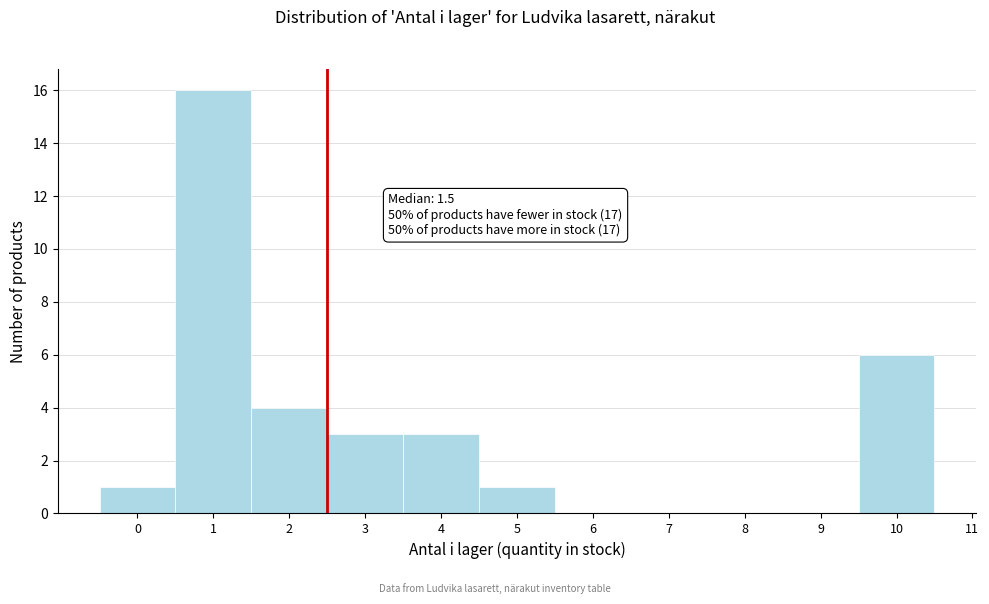

Reading left to right, transcribe all the data shown in this chart.

0=1	1=16	2=4	3=3	4=3	5=1	6=0	7=0	8=0	9=0	10=6